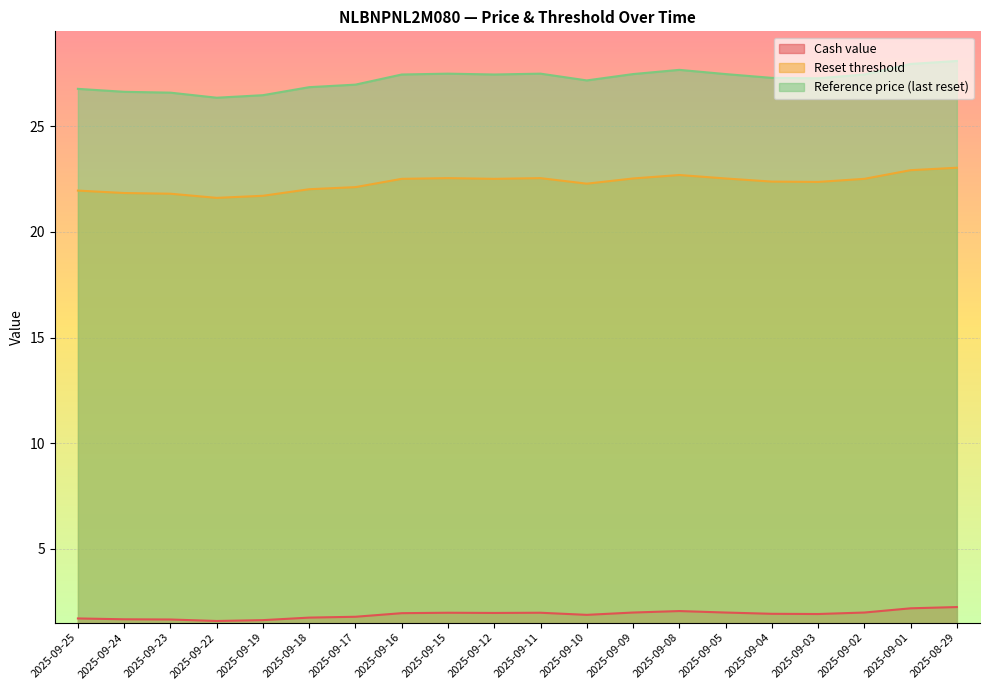

At which label does Cash value reach its peak?

2025-08-29